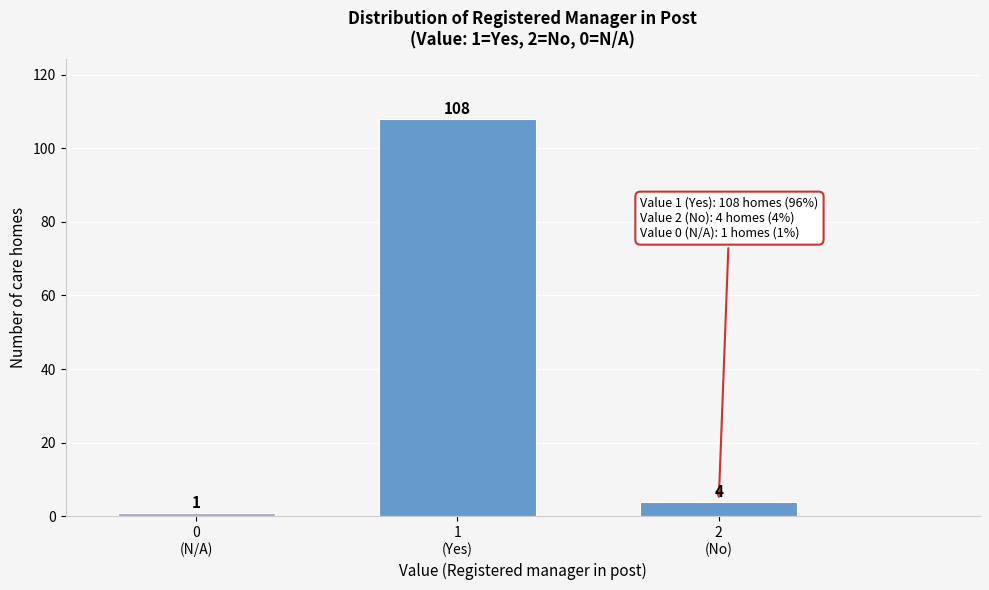

Reading left to right, extract all data points from this chart.

1	108	4